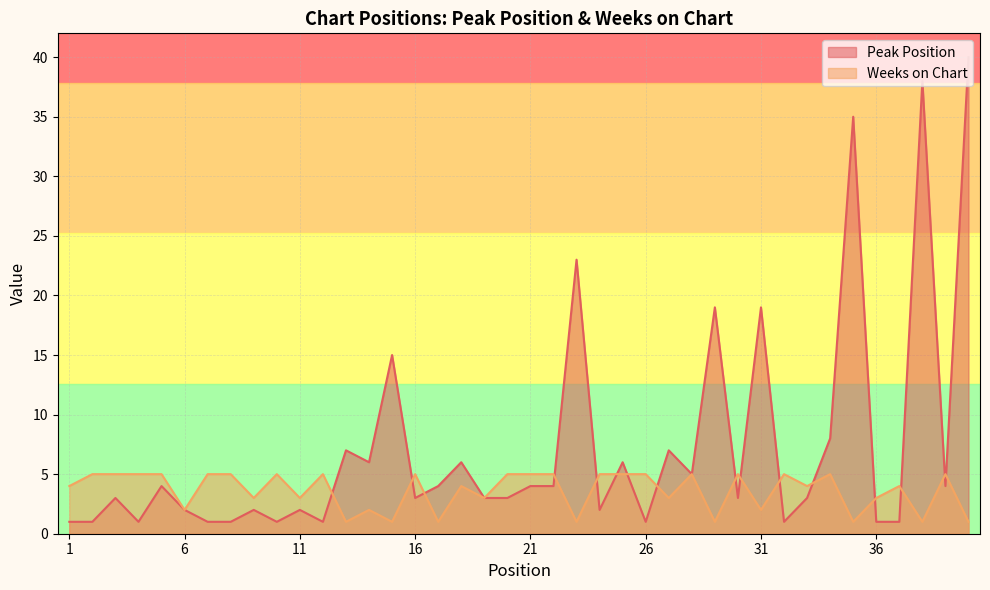

True or false: Peak Position has a value of 35 at 35.

True